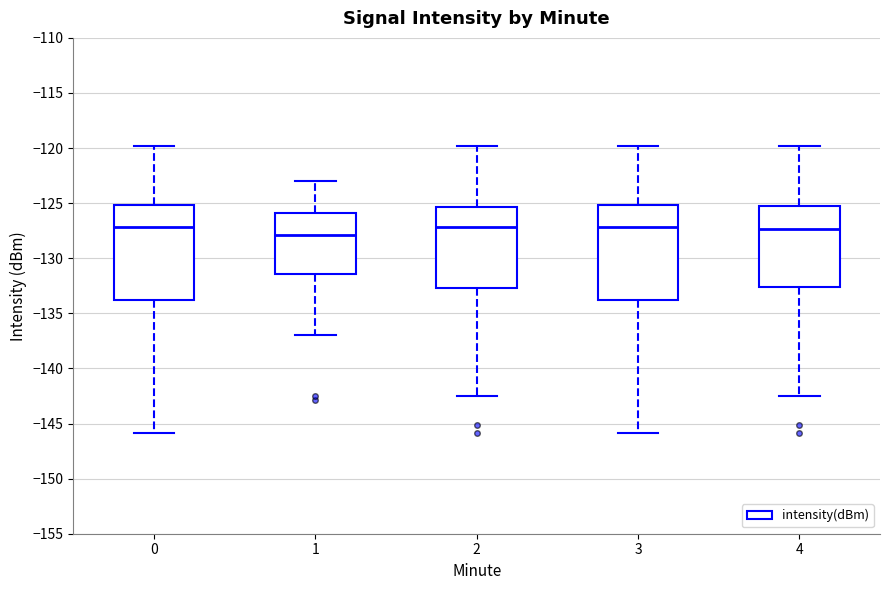

Where is the lower edge of the box at x = 0 on the y-axis? The values are not printed on the chart, so give them approximately, as read against the axis.

-134.0